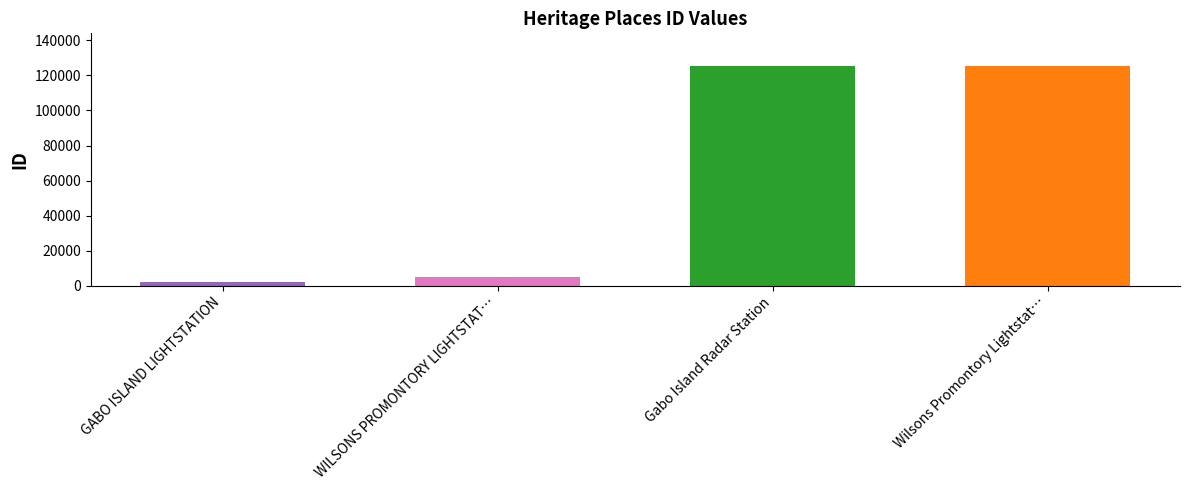

How many bars are there in total?

4